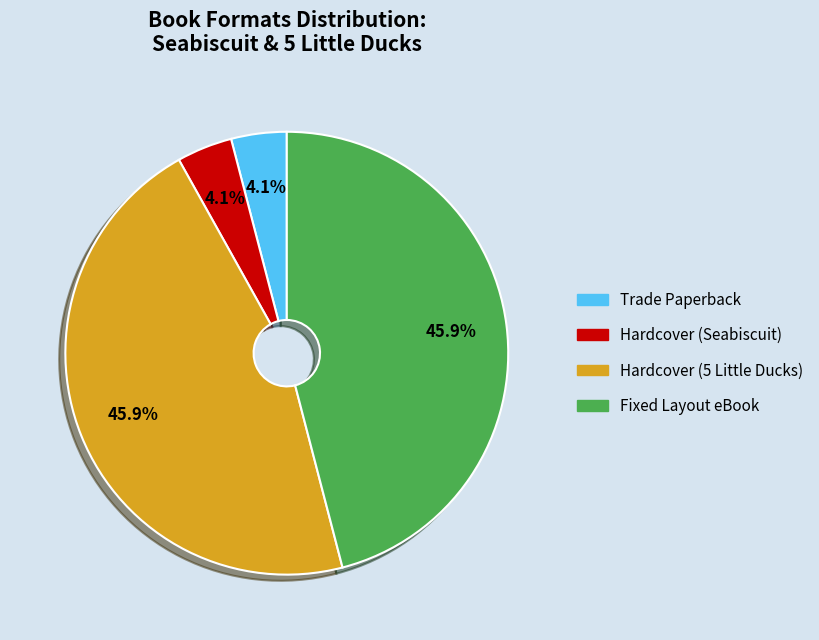

Is there a majority slice in this chart?

No